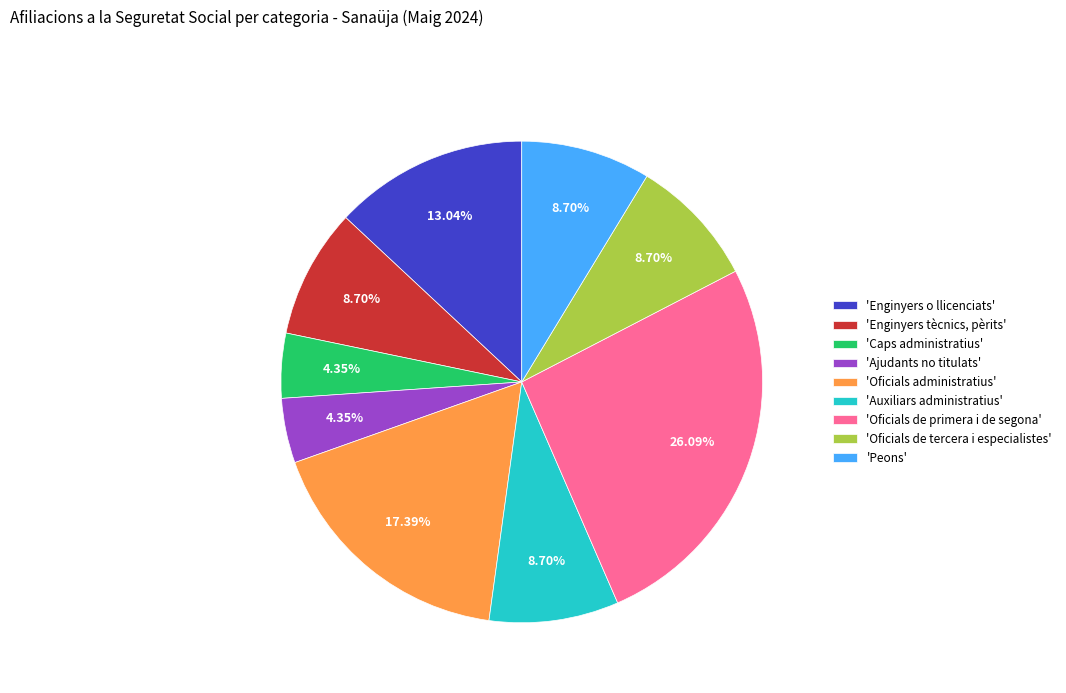

Count the number of slices in the pie.

9